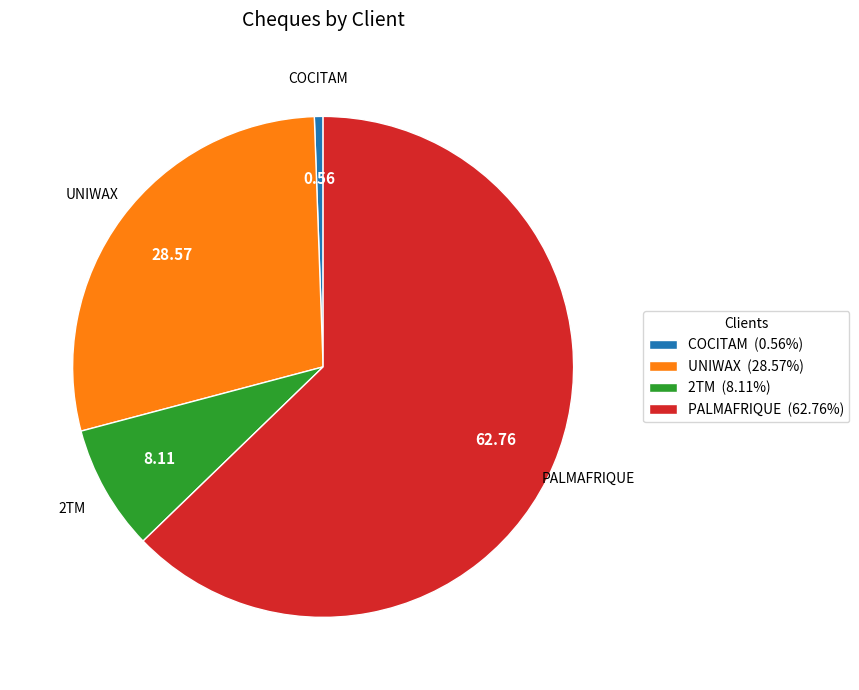

What is the smallest slice in the pie chart?

COCITAM